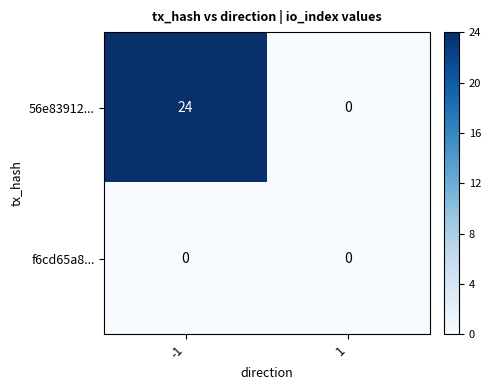

Is it true that f6cd65a8... equals 0 at 1?

True